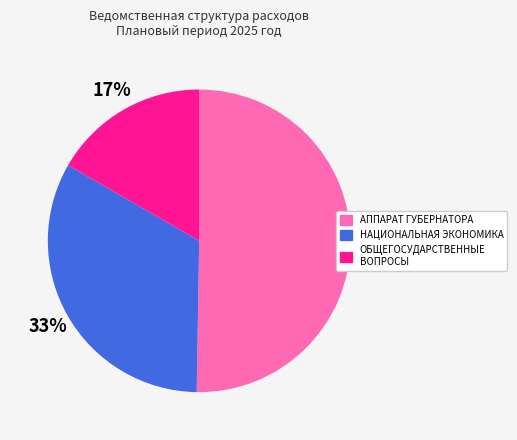

Is the sum of АППАРАТ ГУБЕРНАТОРА and НАЦИОНАЛЬНАЯ ЭКОНОМИКА greater than half?

Yes